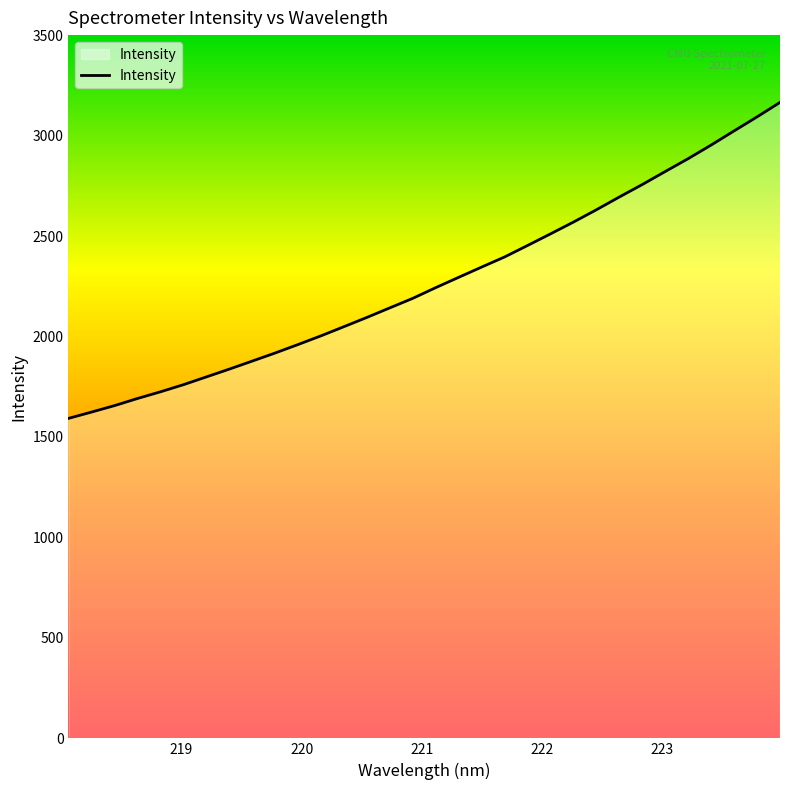

What is the difference between the maximum and minimum values?

1572.7